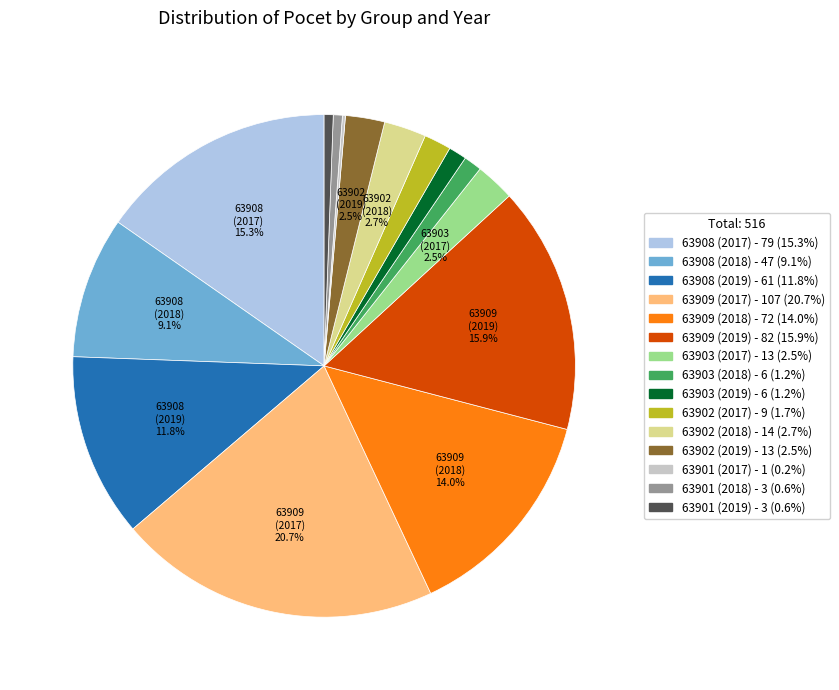

Is there a majority slice in this chart?

No